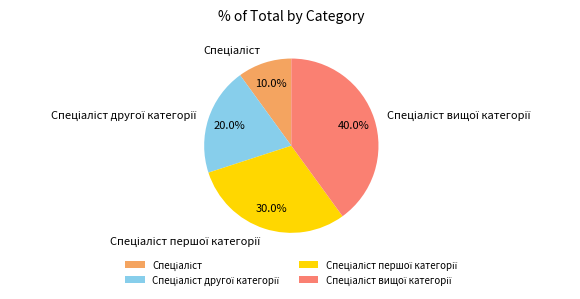

Count the number of slices in the pie.

4